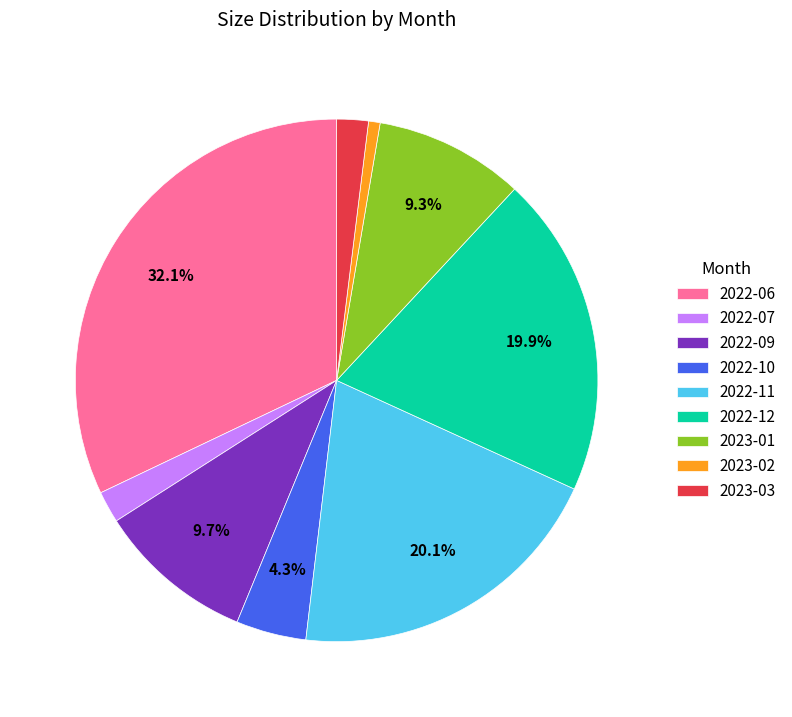

Which slice is the smallest?

2023-02